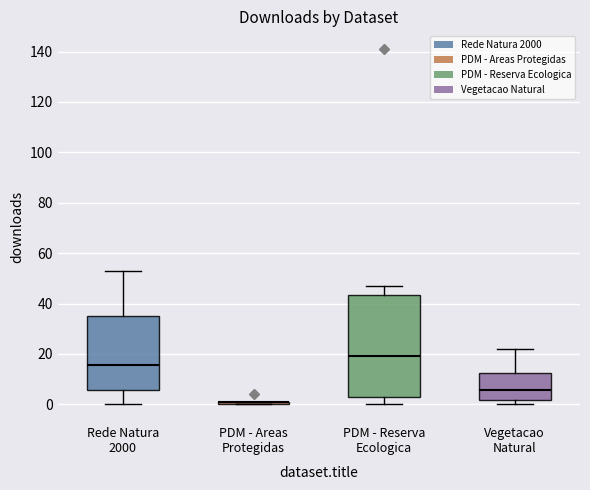

Reading left to right, read every box against the y-axis: the position of its median line, the range the box covers, and the ends of its whiskers. The values are not printed on the chart, so give them approximately, as read against the axis.

Rede Natura 2000: median 16, box 6 to 36, whiskers 0 to 54
PDM - Areas Protegidas: box collapsed to a line at 2, whiskers 0 to 2
PDM - Reserva Ecologica: median 20, box 2 to 44, whiskers 0 to 48
Vegetacao Natural: median 6, box 2 to 12, whiskers 0 to 22